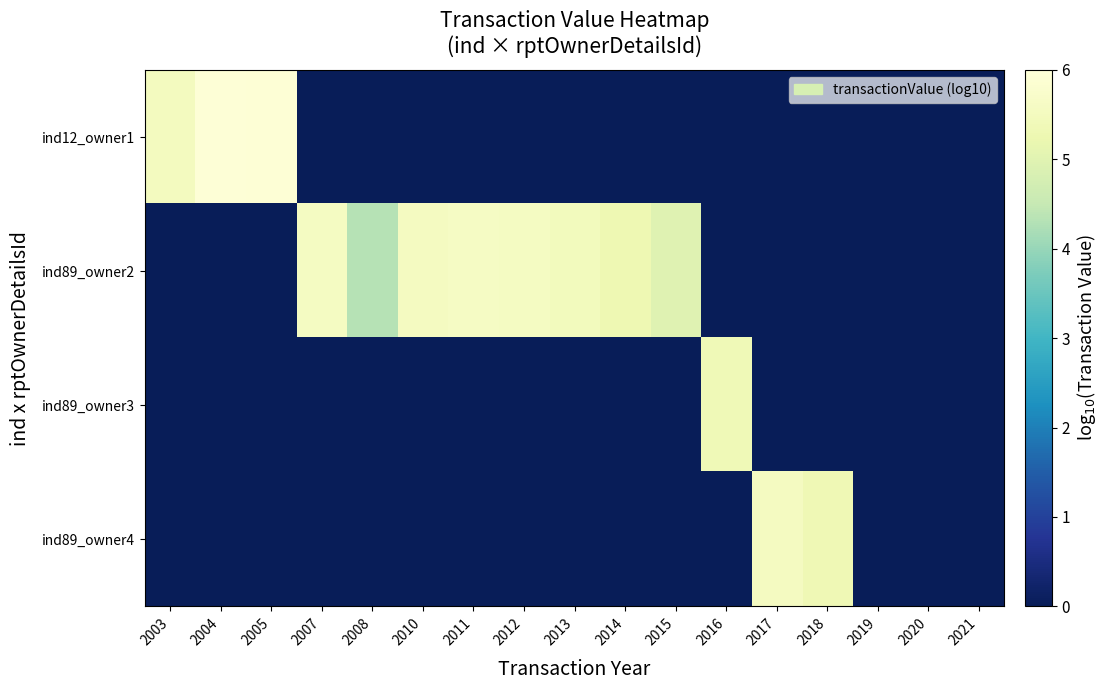

How many series are shown in this chart?

4